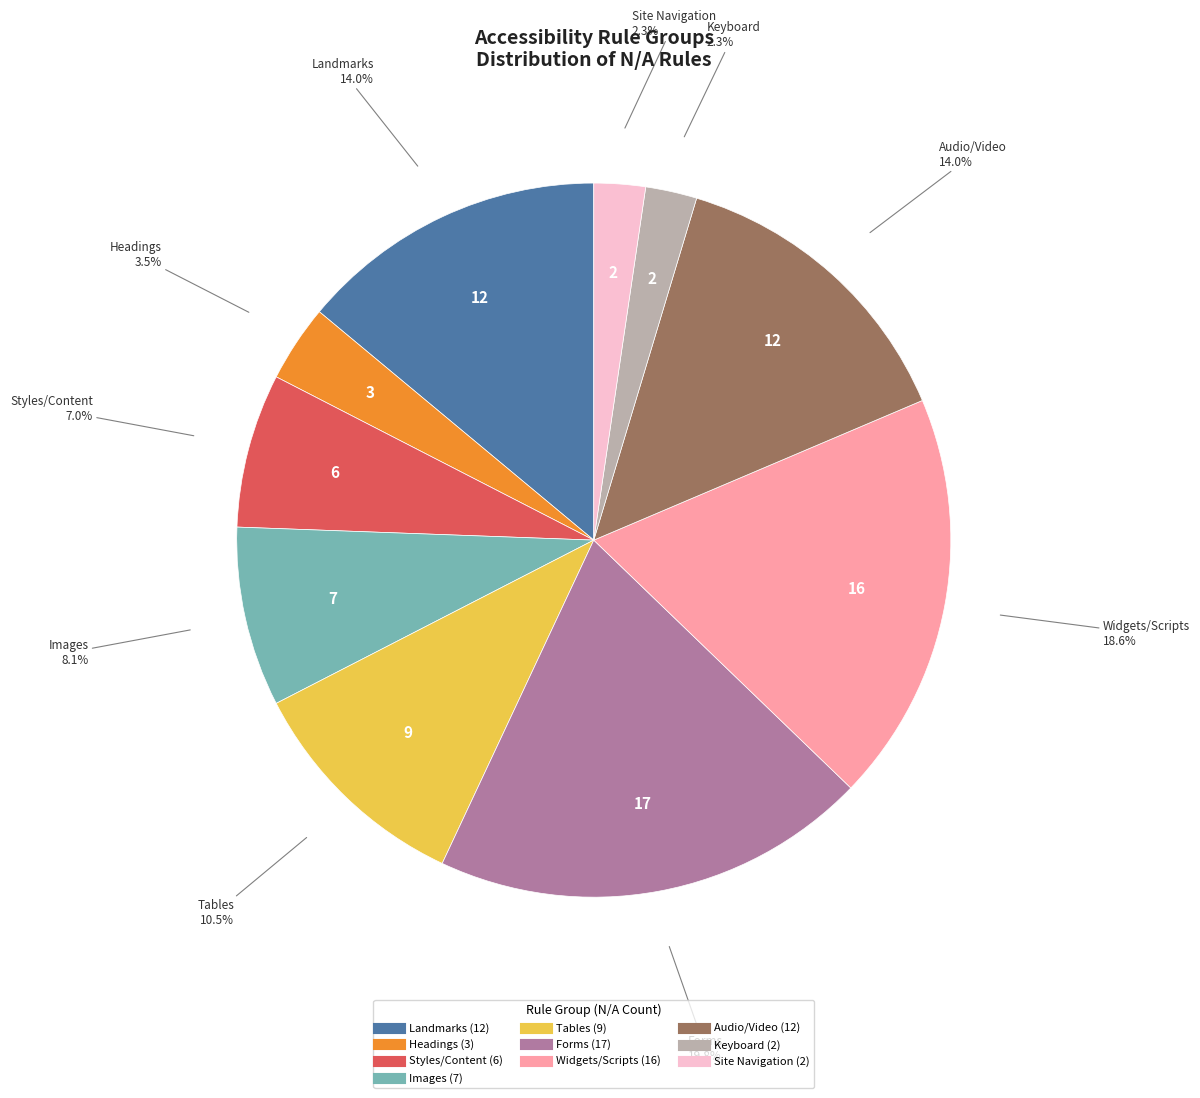

Count the number of slices in the pie.

10